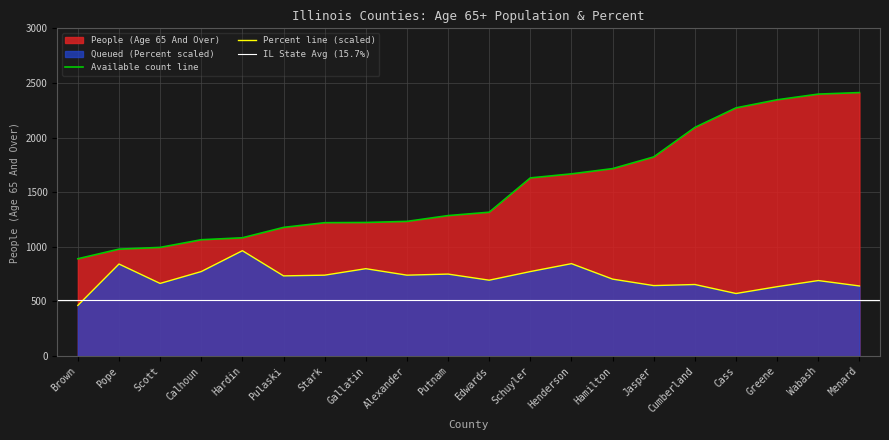

What is the sum of the People (Age 65 And Over) values at Pulaski and Schuyler?

2809.0